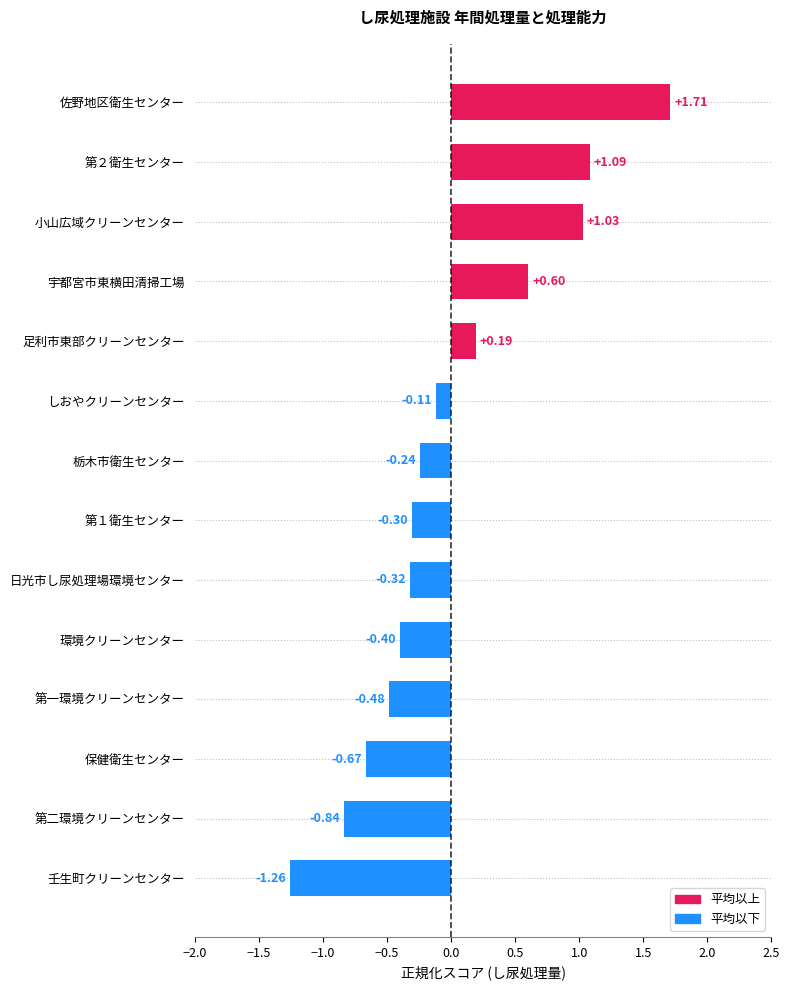

Which label corresponds to the largest value in the chart?

佐野地区衛生センター